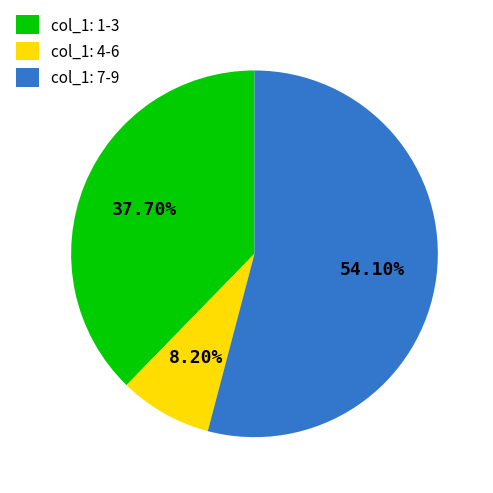

How many slices are in this pie chart?

3